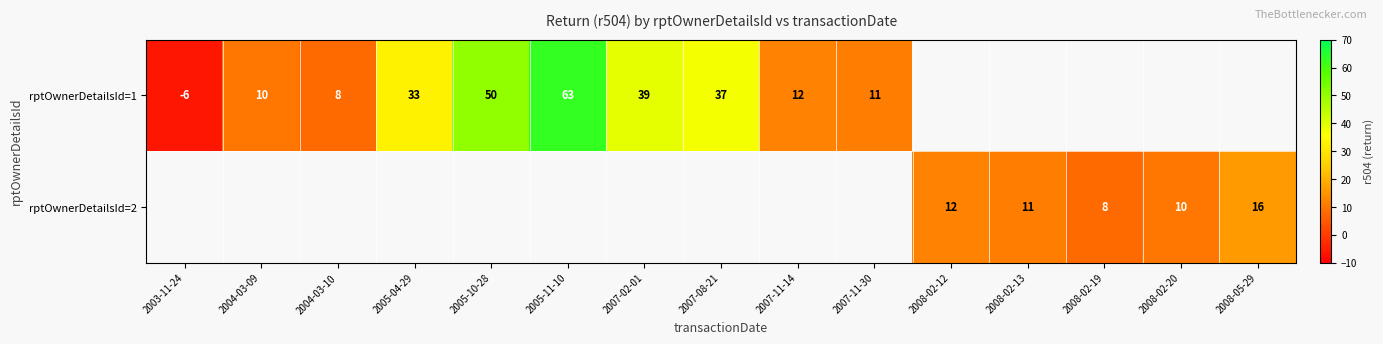

The rptOwnerDetailsId=1 series shows 11 at 2007-11-30. True or false?

True